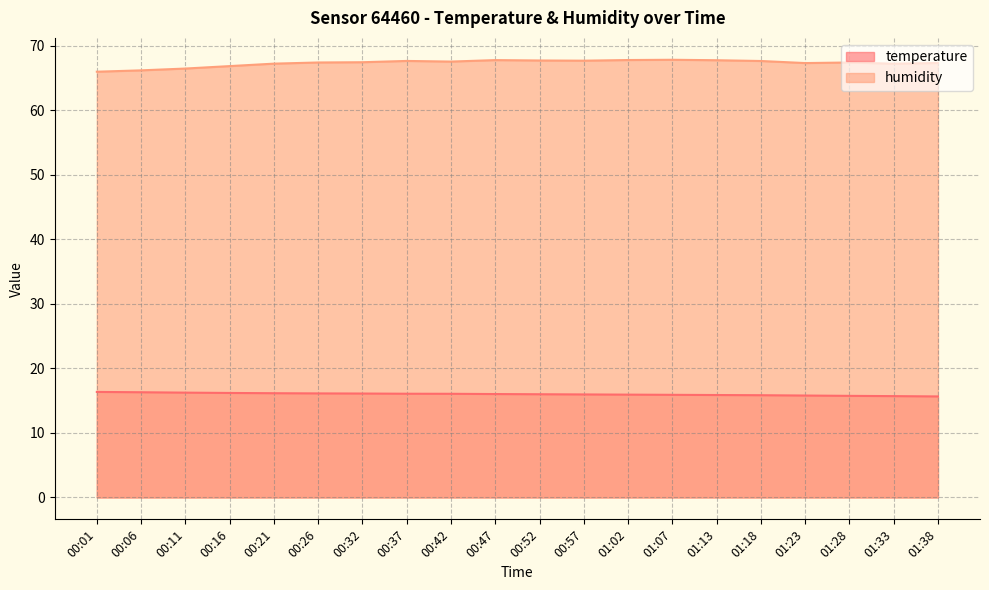

What are all the series names shown in the legend?

temperature, humidity